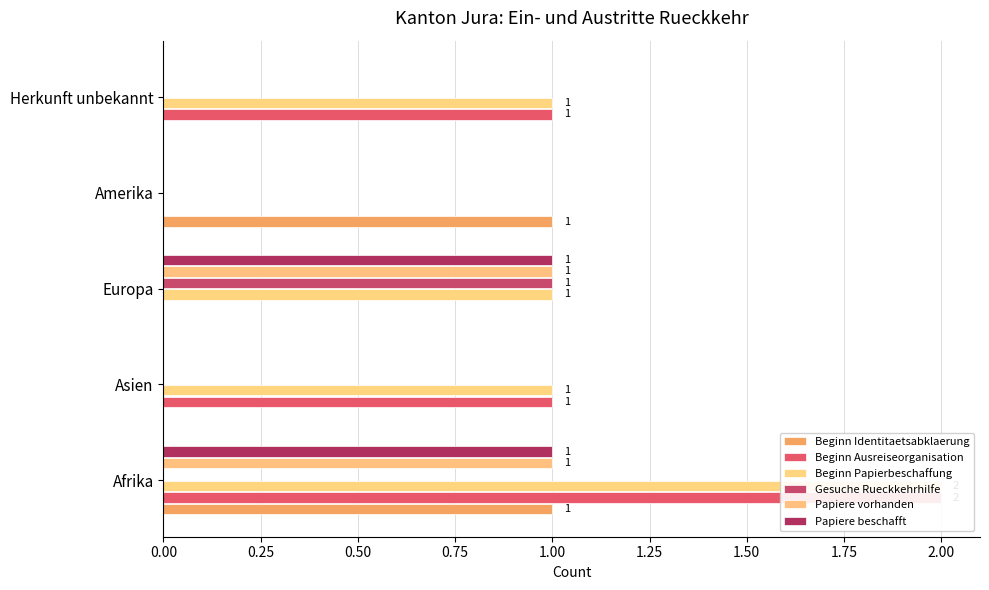

Rank the series at Afrika from highest to lowest value.

Beginn Ausreiseorganisation, Beginn Papierbeschaffung, Beginn Identitaetsabklaerung, Papiere vorhanden, Papiere beschafft, Gesuche Rueckkehrhilfe